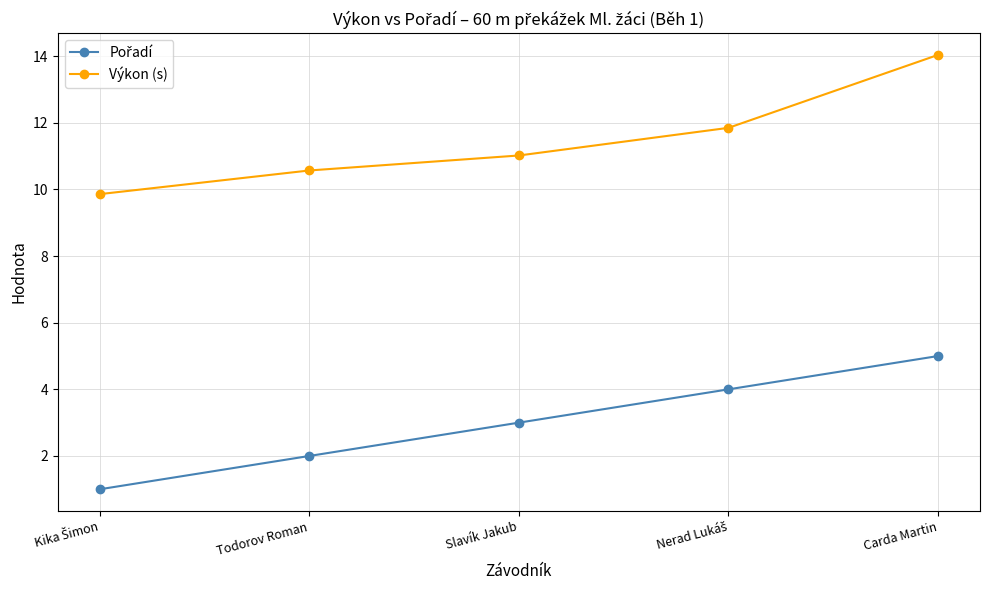

What is the value of the Výkon (s) point at the 5th from the left?

14.0